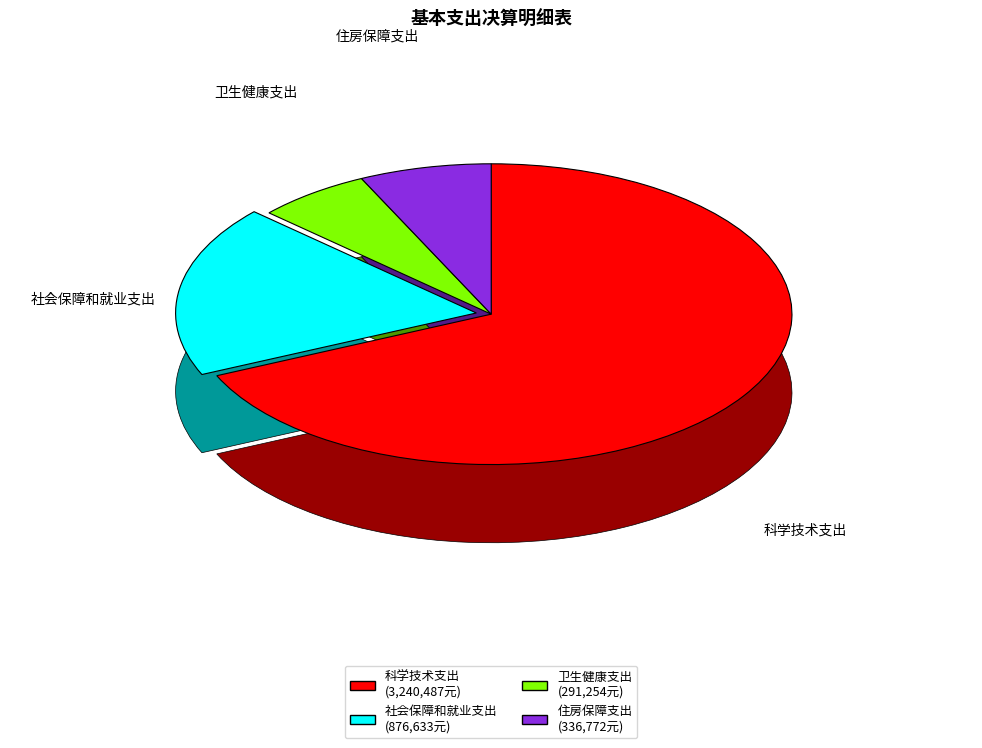

What is the smallest slice in the pie chart?

卫生健康支出